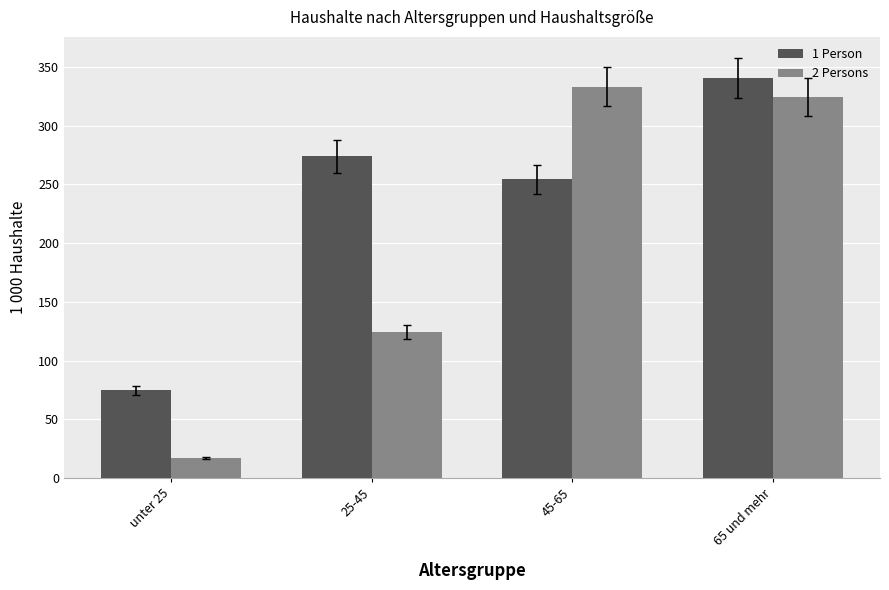

At which category is the sum across all series the highest?

65 und mehr